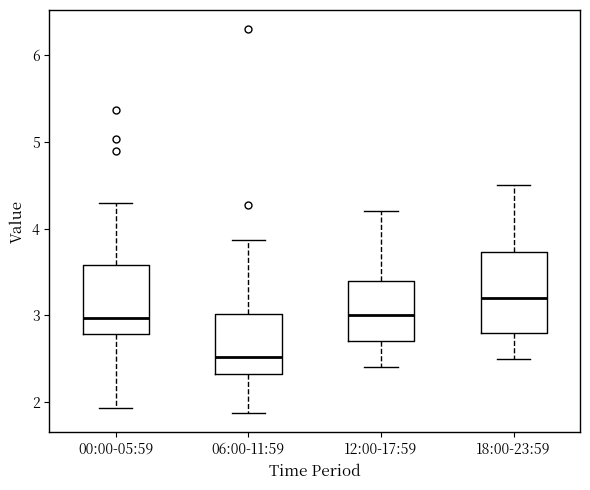

Comparing the boxes themselves (not the whiskers), which one is the tallest?

18:00-23:59